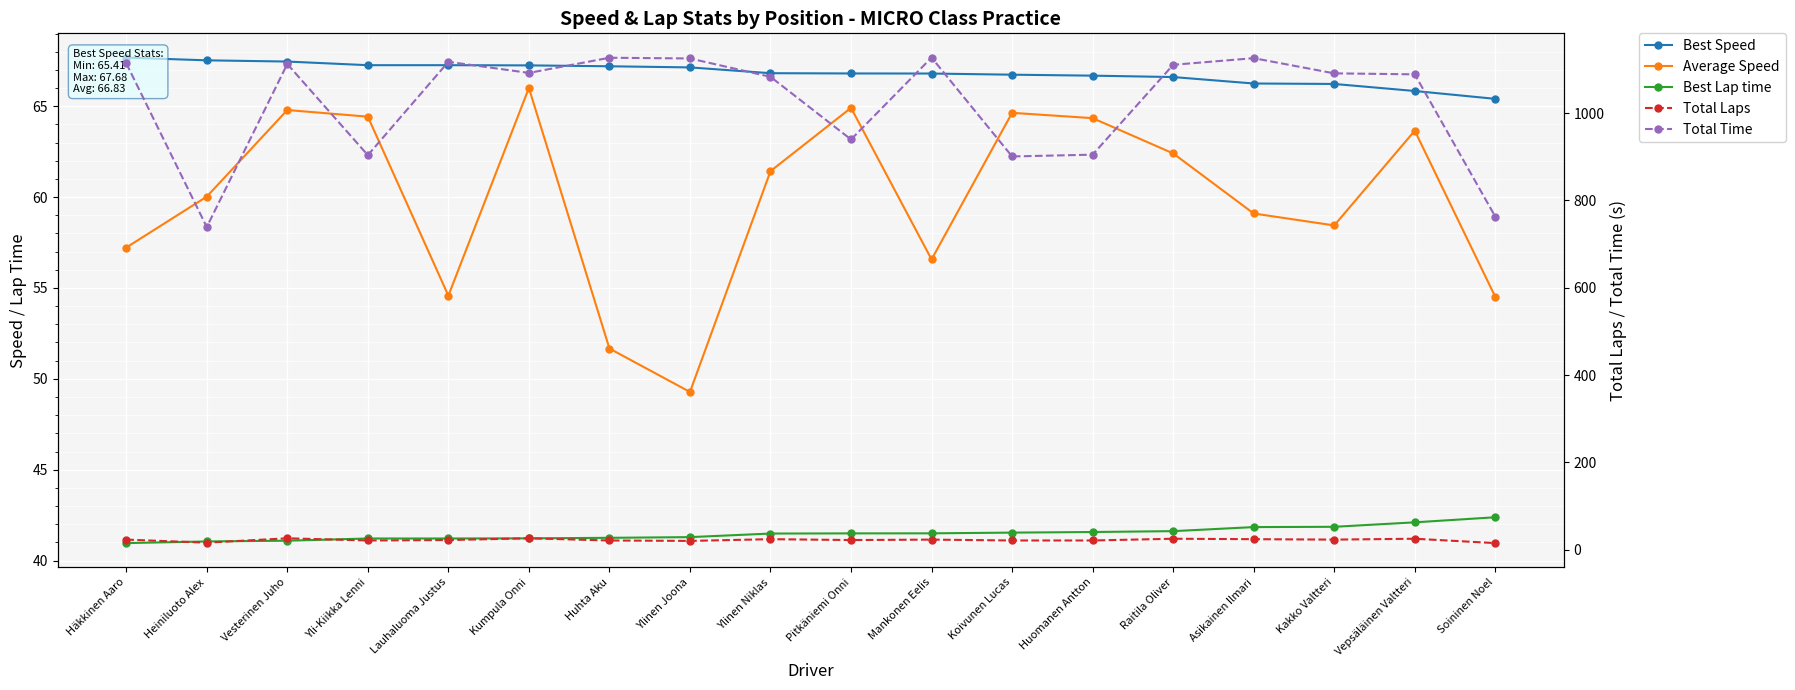

Reading right to left, transcribe all the data shown in this chart.

Best Speed: Soininen Noel=65.4	Vepsäläinen Valtteri=65.8	Kakko Valtteri=66.2	Asikainen Ilmari=66.3	Raitila Oliver=66.6	Huomanen Antton=66.7	Koivunen Lucas=66.7	Mankonen Eelis=66.8	Pitkäniemi Onni=66.8	Ylinen Niklas=66.8	Ylinen Joona=67.1	Huhta Aku=67.2	Kumpula Onni=67.2	Lauhaluoma Justus=67.3	Yli-Kiikka Lenni=67.3	Vesterinen Juho=67.5	Heiniluoto Alex=67.5	Häkkinen Aaro=67.7
Average Speed: Soininen Noel=54.5	Vepsäläinen Valtteri=63.7	Kakko Valtteri=58.4	Asikainen Ilmari=59.1	Raitila Oliver=62.4	Huomanen Antton=64.3	Koivunen Lucas=64.6	Mankonen Eelis=56.6	Pitkäniemi Onni=64.9	Ylinen Niklas=61.4	Ylinen Joona=49.3	Huhta Aku=51.7	Kumpula Onni=66.0	Lauhaluoma Justus=54.6	Yli-Kiikka Lenni=64.4	Vesterinen Juho=64.8	Heiniluoto Alex=60.0	Häkkinen Aaro=57.2
Best Lap time: Soininen Noel=42.4	Vepsäläinen Valtteri=42.1	Kakko Valtteri=41.9	Asikainen Ilmari=41.8	Raitila Oliver=41.6	Huomanen Antton=41.6	Koivunen Lucas=41.5	Mankonen Eelis=41.5	Pitkäniemi Onni=41.5	Ylinen Niklas=41.5	Ylinen Joona=41.3	Huhta Aku=41.2	Kumpula Onni=41.2	Lauhaluoma Justus=41.2	Yli-Kiikka Lenni=41.2	Vesterinen Juho=41.1	Heiniluoto Alex=41.0	Häkkinen Aaro=41.0
Total Laps: Soininen Noel=15.0	Vepsäläinen Valtteri=25.0	Kakko Valtteri=23.0	Asikainen Ilmari=24.0	Raitila Oliver=25.0	Huomanen Antton=21.0	Koivunen Lucas=21.0	Mankonen Eelis=23.0	Pitkäniemi Onni=22.0	Ylinen Niklas=24.0	Ylinen Joona=20.0	Huhta Aku=21.0	Kumpula Onni=26.0	Lauhaluoma Justus=22.0	Yli-Kiikka Lenni=21.0	Vesterinen Juho=26.0	Heiniluoto Alex=16.0	Häkkinen Aaro=23.0
Total Time: Soininen Noel=762.8	Vepsäläinen Valtteri=1088.7	Kakko Valtteri=1090.9	Asikainen Ilmari=1125.7	Raitila Oliver=1110.5	Huomanen Antton=904.7	Koivunen Lucas=900.6	Mankonen Eelis=1127.0	Pitkäniemi Onni=939.5	Ylinen Niklas=1083.0	Ylinen Joona=1125.1	Huhta Aku=1126.7	Kumpula Onni=1091.9	Lauhaluoma Justus=1117.4	Yli-Kiikka Lenni=903.6	Vesterinen Juho=1112.3	Heiniluoto Alex=738.9	Häkkinen Aaro=1114.2